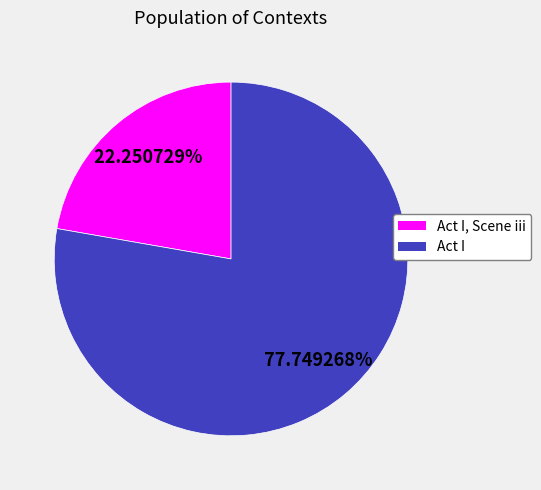

Is there a majority slice in this chart?

Yes